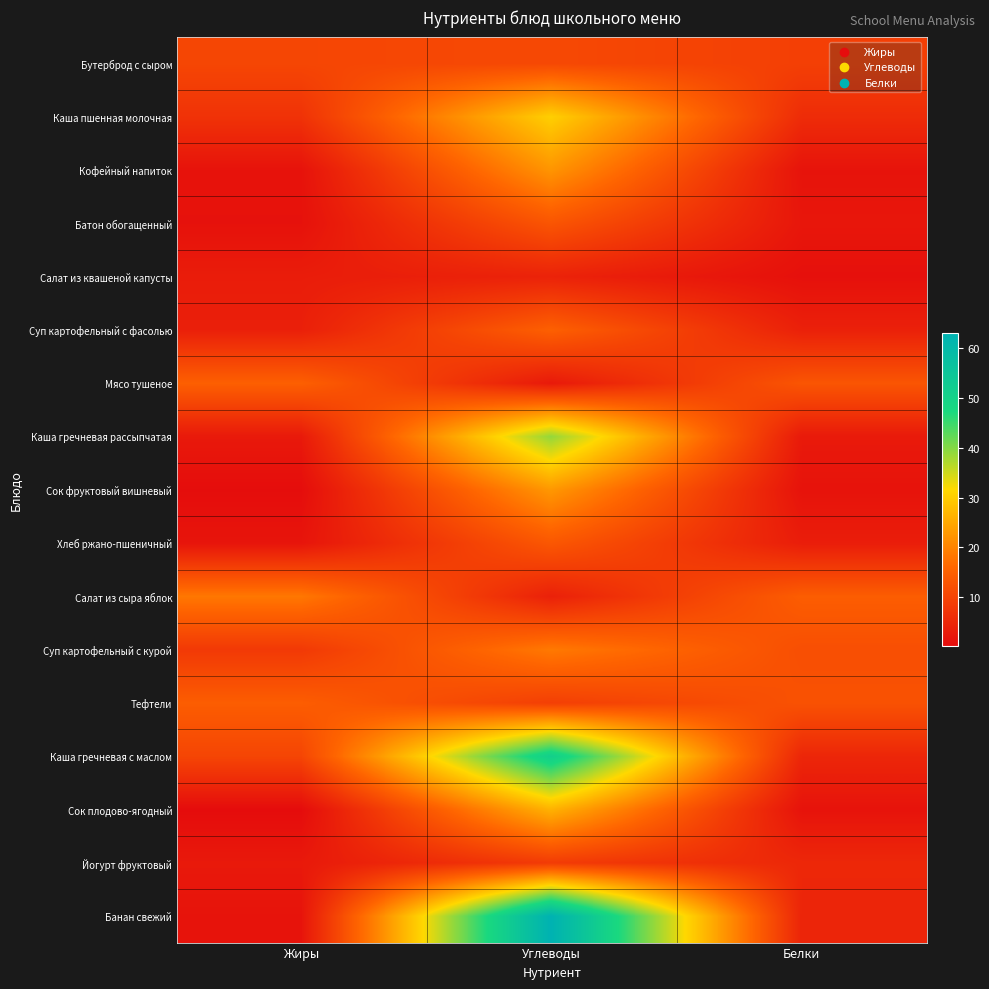

Reading right to left, what are all the values shown in this chart?

Бутерброд с сыром: Белки=9.2	Углеводы=10.8	Жиры=10.3
Каша пшенная молочная: Белки=5.8	Углеводы=30.4	Жиры=6.9
Кофейный напиток: Белки=1.5	Углеводы=22.4	Жиры=1.3
Батон обогащенный: Белки=2.0	Углеводы=13.0	Жиры=1.2
Салат из квашеной капусты: Белки=1.0	Углеводы=4.1	Жиры=3.1
Суп картофельный с фасолью: Белки=3.8	Углеводы=14.9	Жиры=3.6
Мясо тушеное: Белки=13.0	Углеводы=2.5	Жиры=14.8
Каша гречневая рассыпчатая: Белки=2.6	Углеводы=39.0	Жиры=2.5
Сок фруктовый вишневый: Белки=1.4	Углеводы=22.8	Жиры=0.4
Хлеб ржано-пшеничный: Белки=3.2	Углеводы=13.4	Жиры=1.7
Салат из сыра яблок: Белки=14.4	Углеводы=3.8	Жиры=18.3
Суп картофельный с курой: Белки=11.9	Углеводы=18.6	Жиры=8.1
Тефтели: Белки=12.4	Углеводы=9.2	Жиры=14.4
Каша гречневая с маслом: Белки=4.8	Углеводы=51.2	Жиры=10.2
Сок плодово-ягодный: Белки=1.4	Углеводы=26.4	Жиры=0.2
Йогурт фруктовый: Белки=5.0	Углеводы=8.5	Жиры=2.5
Банан свежий: Белки=4.5	Углеводы=63.0	Жиры=1.5